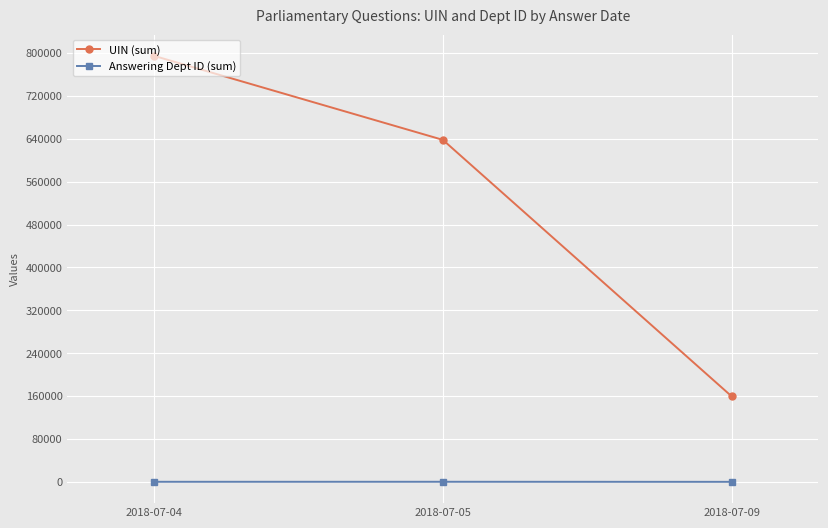

At 2018-07-04, list the series in order from largest to smallest.

UIN (sum), Answering Dept ID (sum)